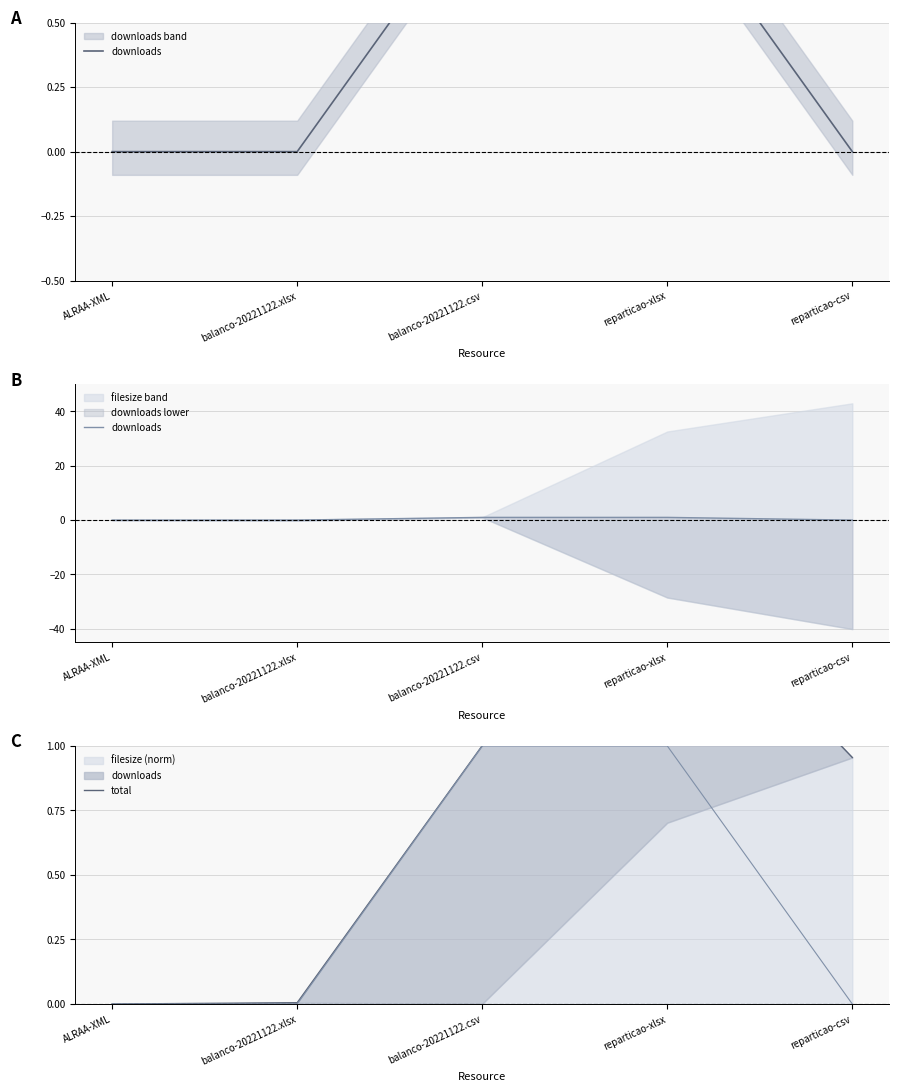

True or false: downloads has a value of 0.0 at balanco-20221122.xlsx.

True